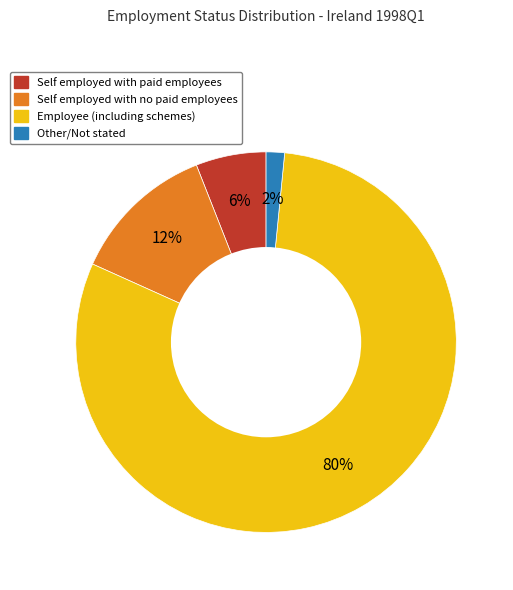

What is the ratio of the value at Other/Not stated to the value at Self employed with paid employees?

0.3